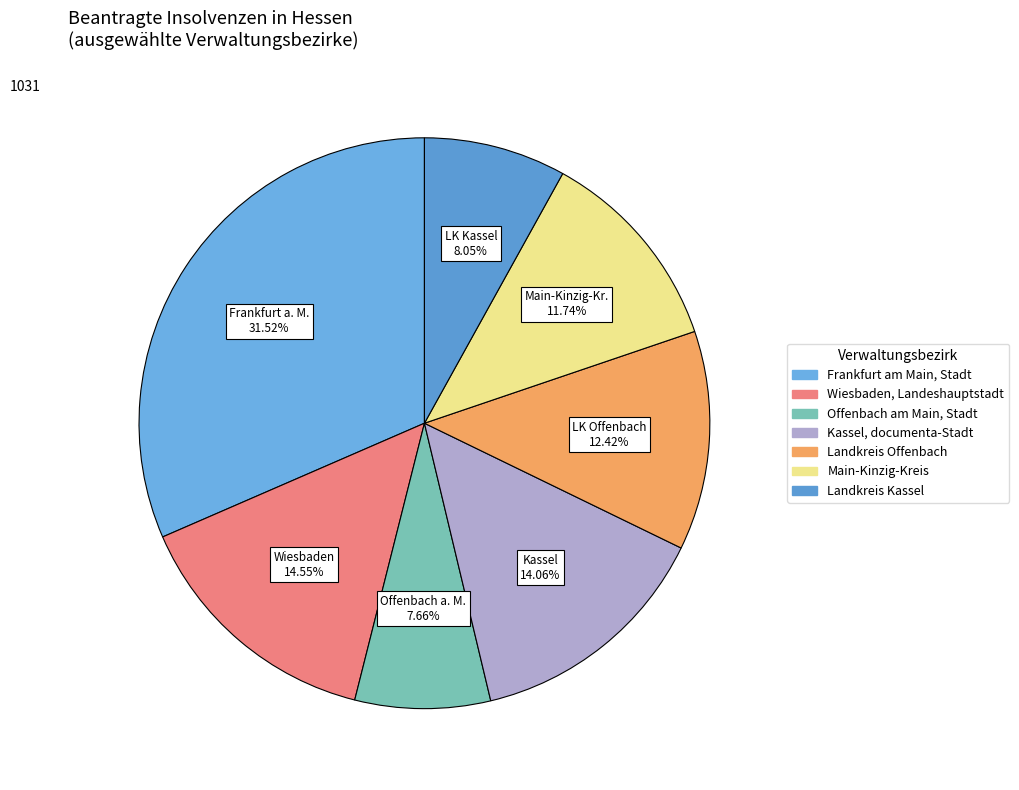

Is it true that Frankfurt am Main, Stadt is 17% of the pie?

False